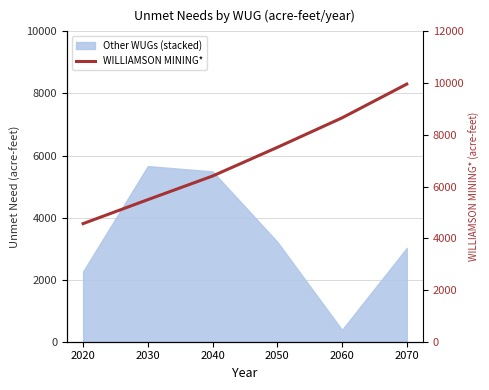

List the labels in order of value, largest first.

2070, 2060, 2050, 2040, 2030, 2020